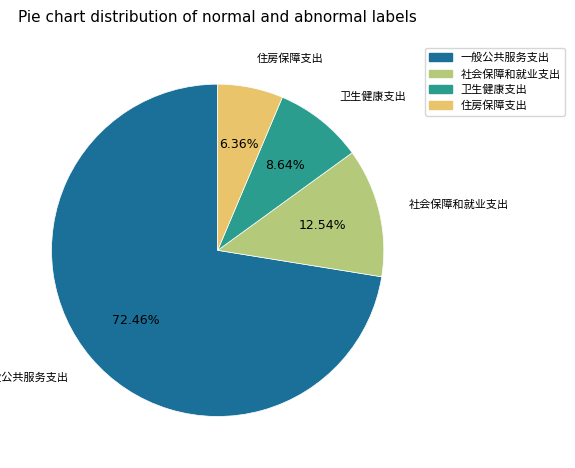

Does any single category account for the majority?

Yes